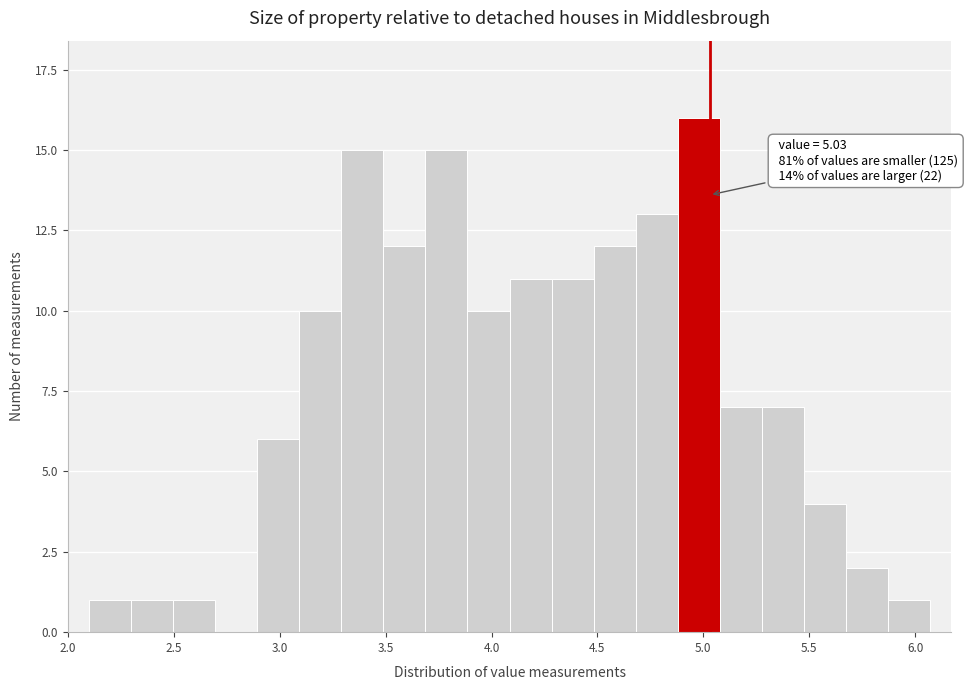

Around what value on the x-axis is the tallest bar? Give the approximate position of its centre, as read against the axis.

5.00